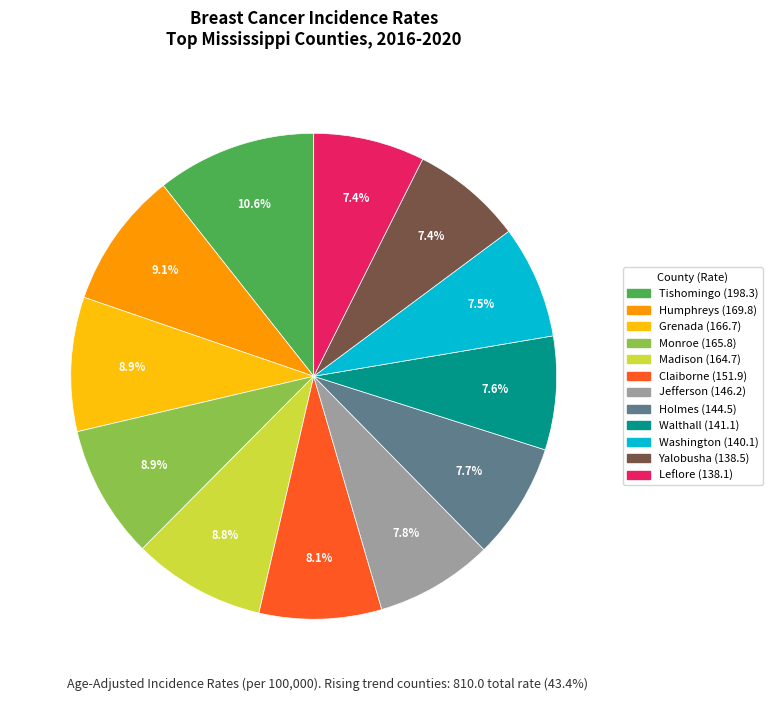

Is there a majority slice in this chart?

No